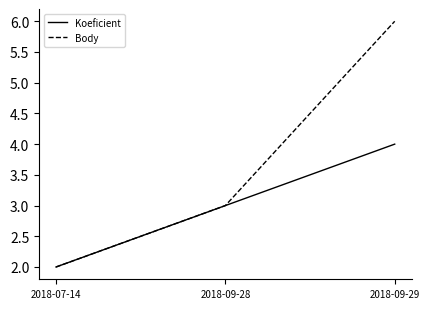

What is the difference between the maximum and minimum values in the Body series?

4